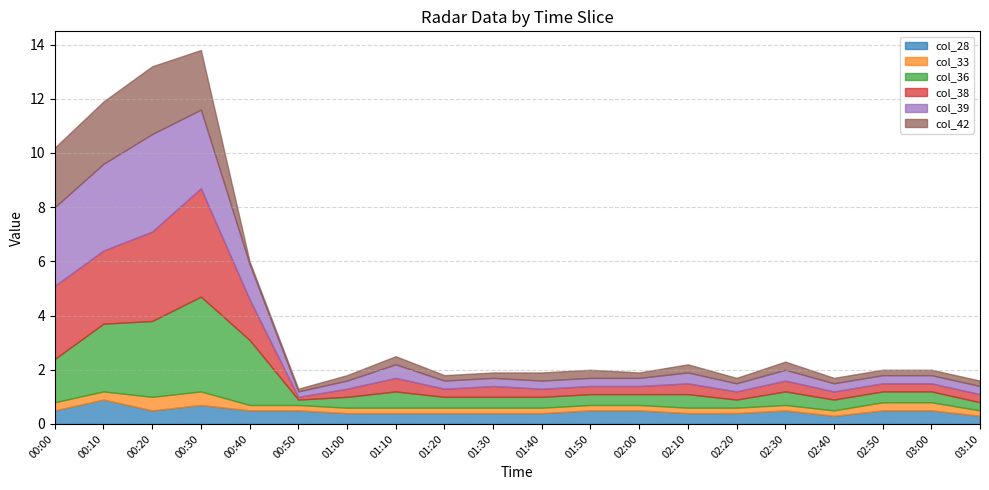

What is the spread (max minus min) of values at 00:00?

2.6